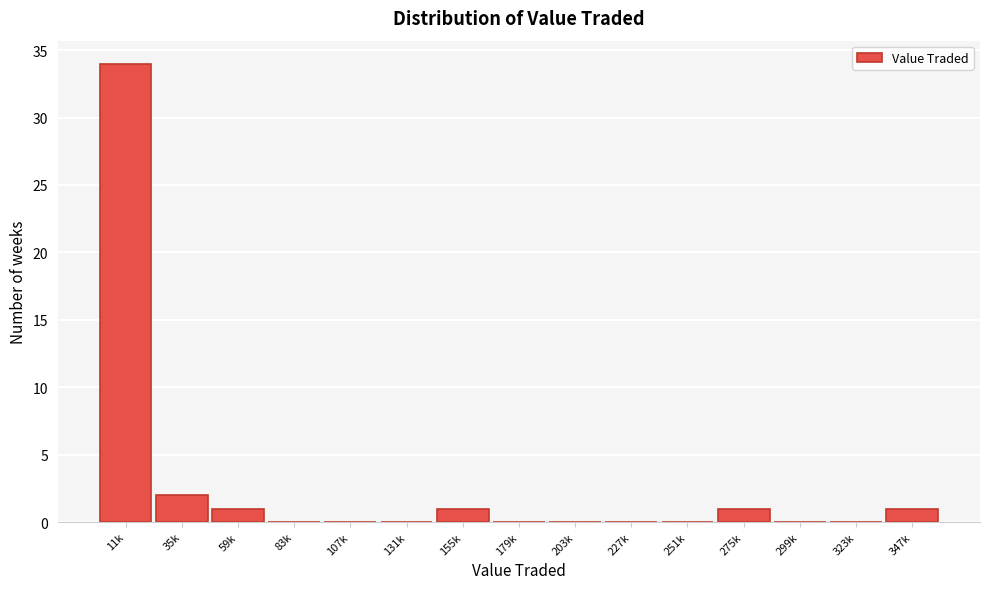

Reading right to left, transcribe all the data shown in this chart.

347k=1	323k=0	299k=0	275k=1	251k=0	227k=0	203k=0	179k=0	155k=1	131k=0	107k=0	83k=0	59k=1	35k=2	11k=34